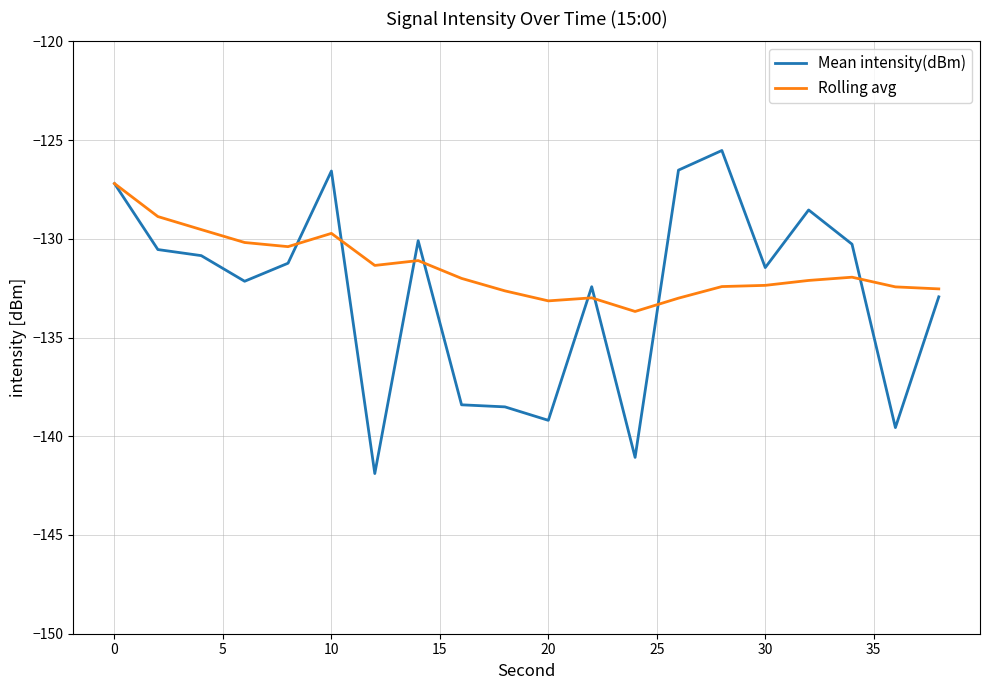

Which series has the widest spread of values?

Mean intensity(dBm)